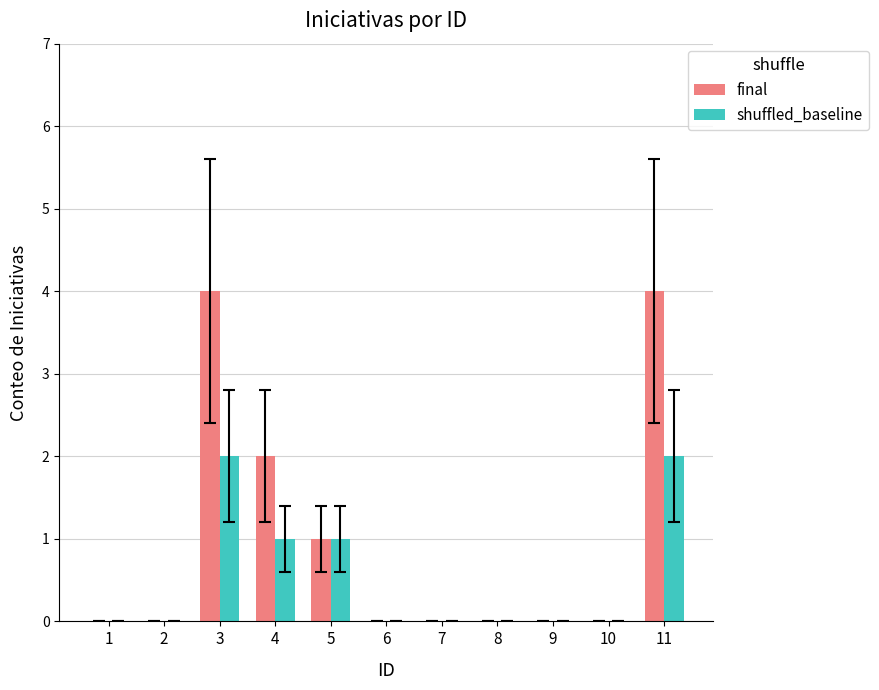

What are all the series names shown in the legend?

final, shuffled_baseline